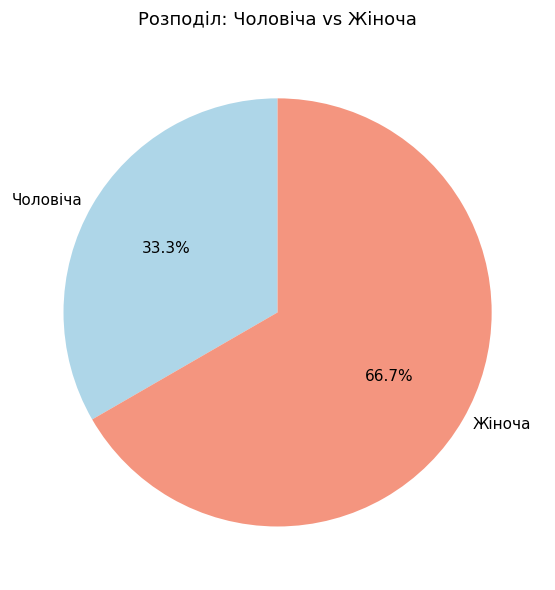

The Жіноча slice represents 67% of the pie. True or false?

True